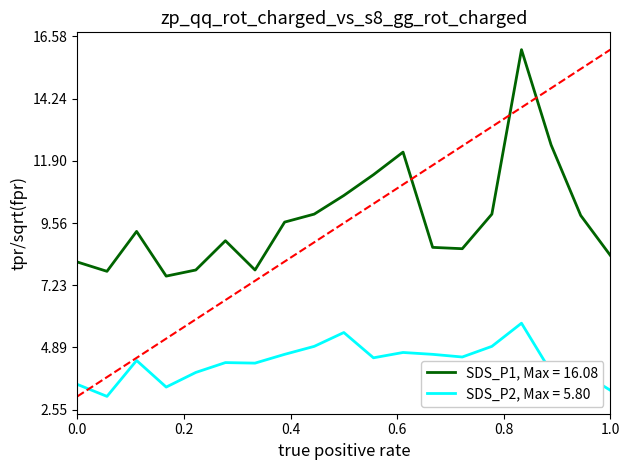

What is the highest value of the SDS_P1, Max = 16.08 series?

16.1